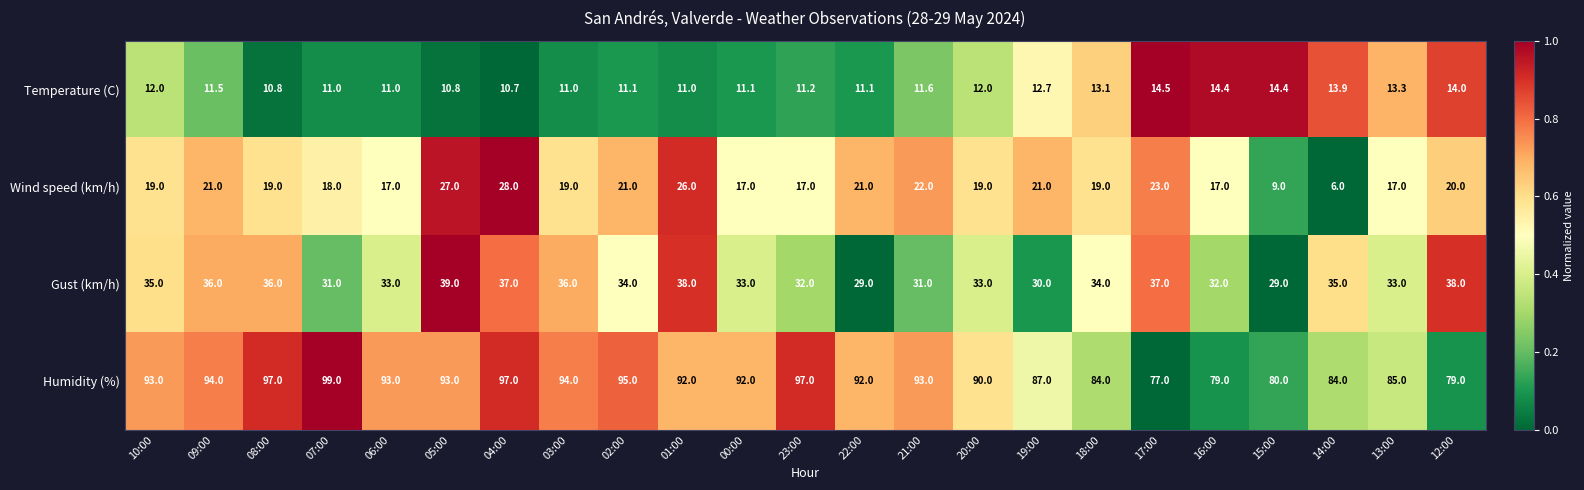

What is the average value of the Temperature (C) series?

12.1